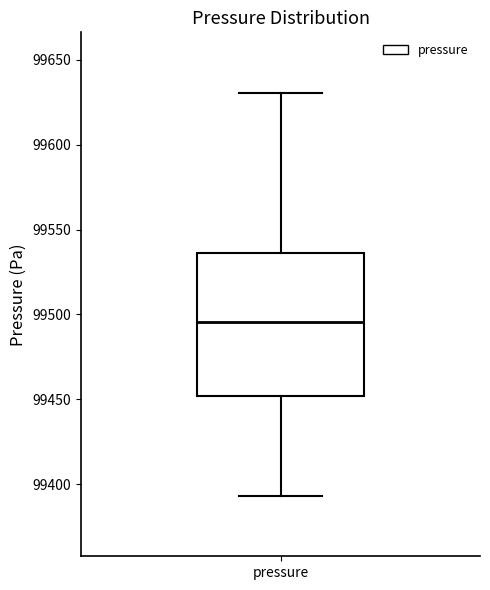

Read this box plot against the y-axis: the position of the median line, the range covered by the box, and the ends of both whiskers. The values are not printed on the chart, so give them approximately, as read against the axis.

median 99495, box 99450 to 99535, whiskers 99395 to 99630